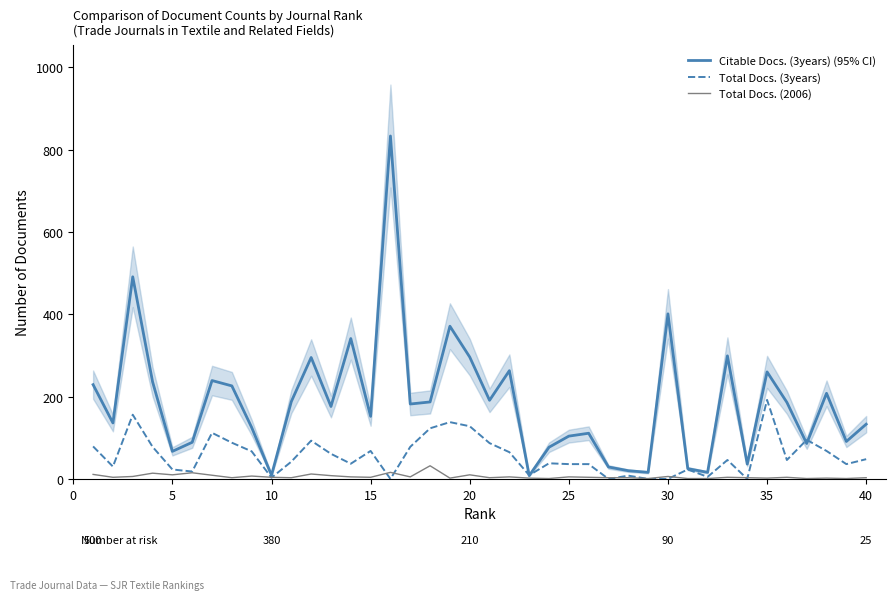

What are all the series names shown in the legend?

Citable Docs. (3years) (95% CI), Total Docs. (3years), Total Docs. (2006)